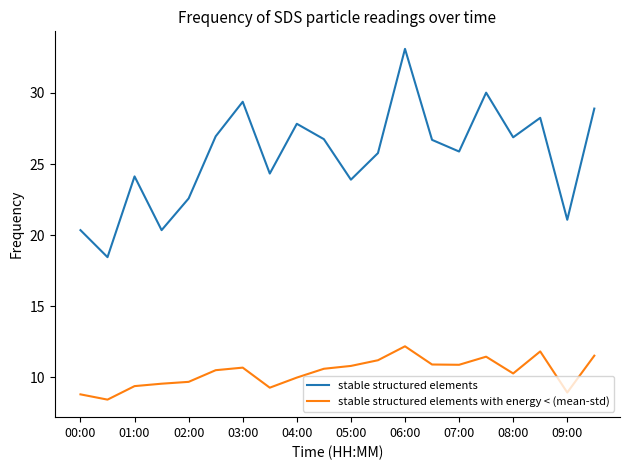

True or false: stable structured elements and stable structured elements with energy < (mean-std) cross at least once.

False